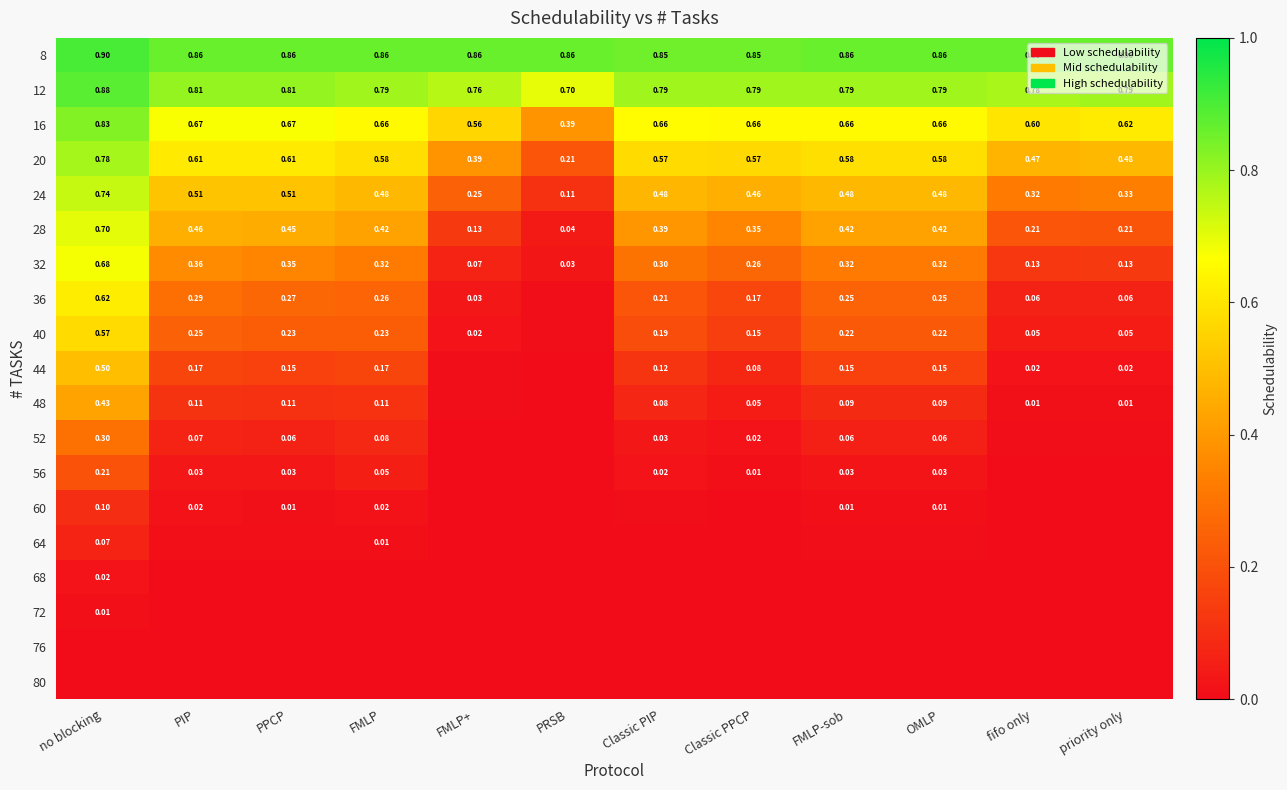

Which category has the highest value in the 20 series?

no blocking